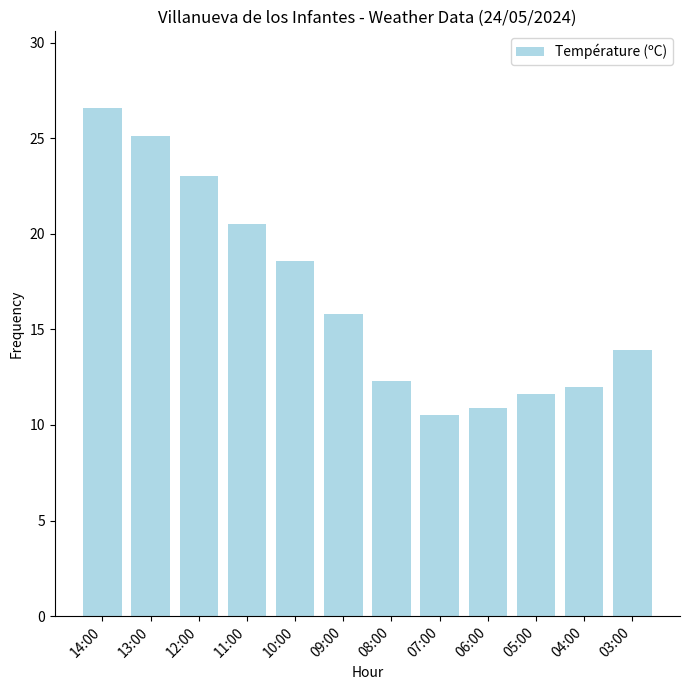

Reading right to left, what are all the values shown in this chart?

03:00=13.9	04:00=12.0	05:00=11.6	06:00=10.9	07:00=10.5	08:00=12.3	09:00=15.8	10:00=18.6	11:00=20.5	12:00=23.0	13:00=25.1	14:00=26.6